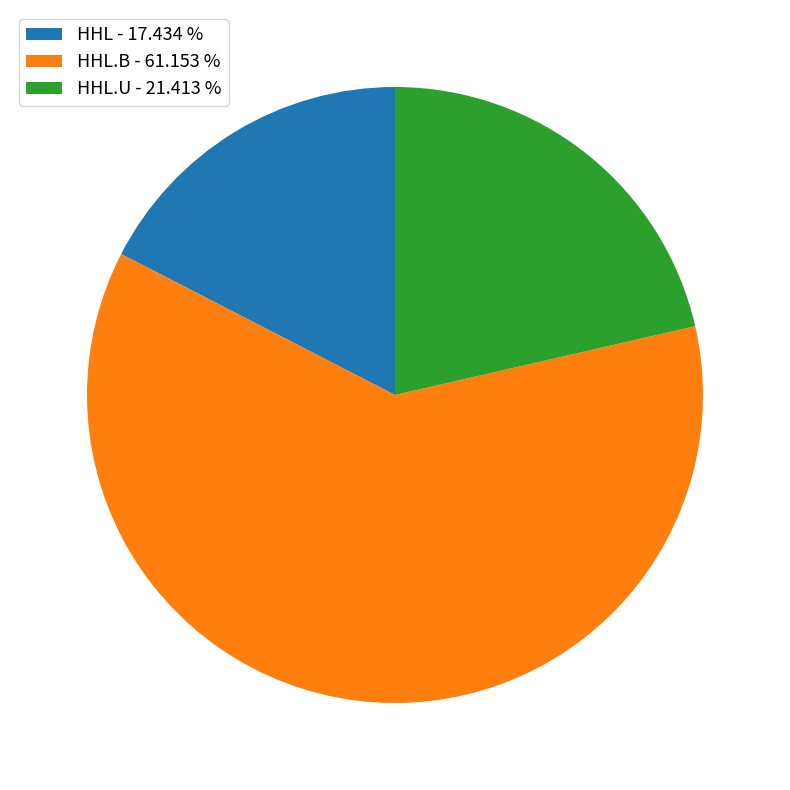

Does any single category account for the majority?

Yes